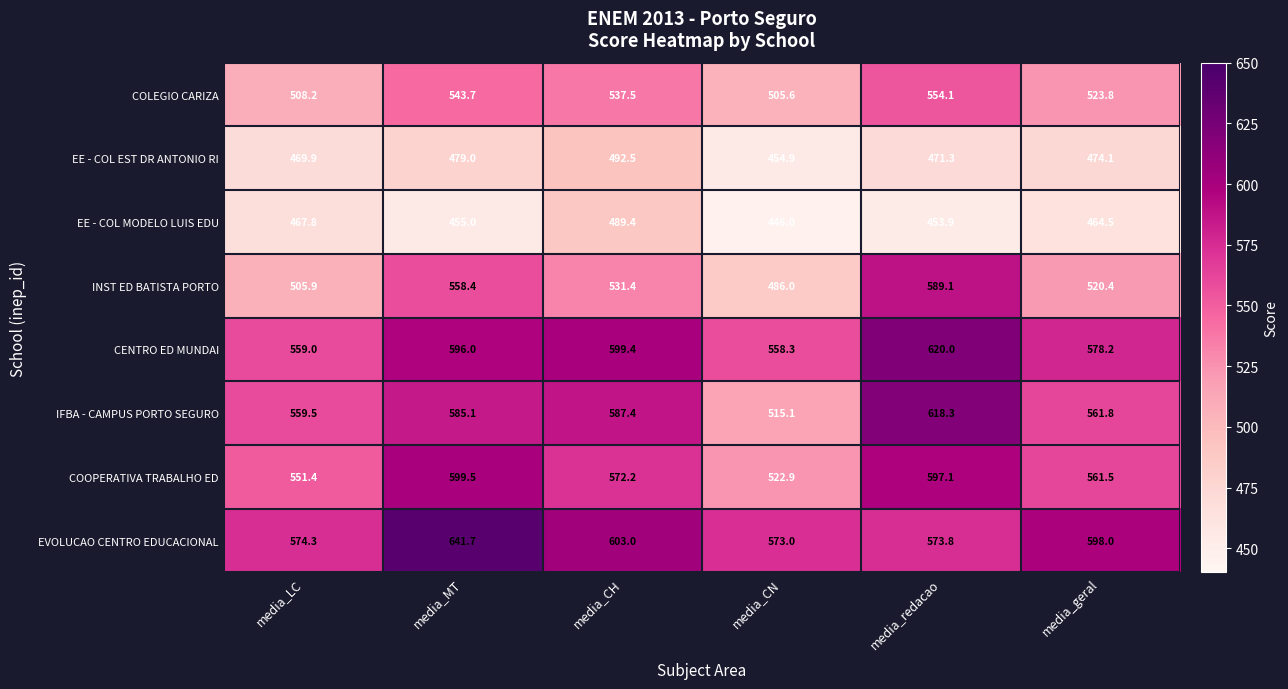

What is the difference between the second highest and second lowest values in the EE - COL MODELO LUIS EDU series?

13.9